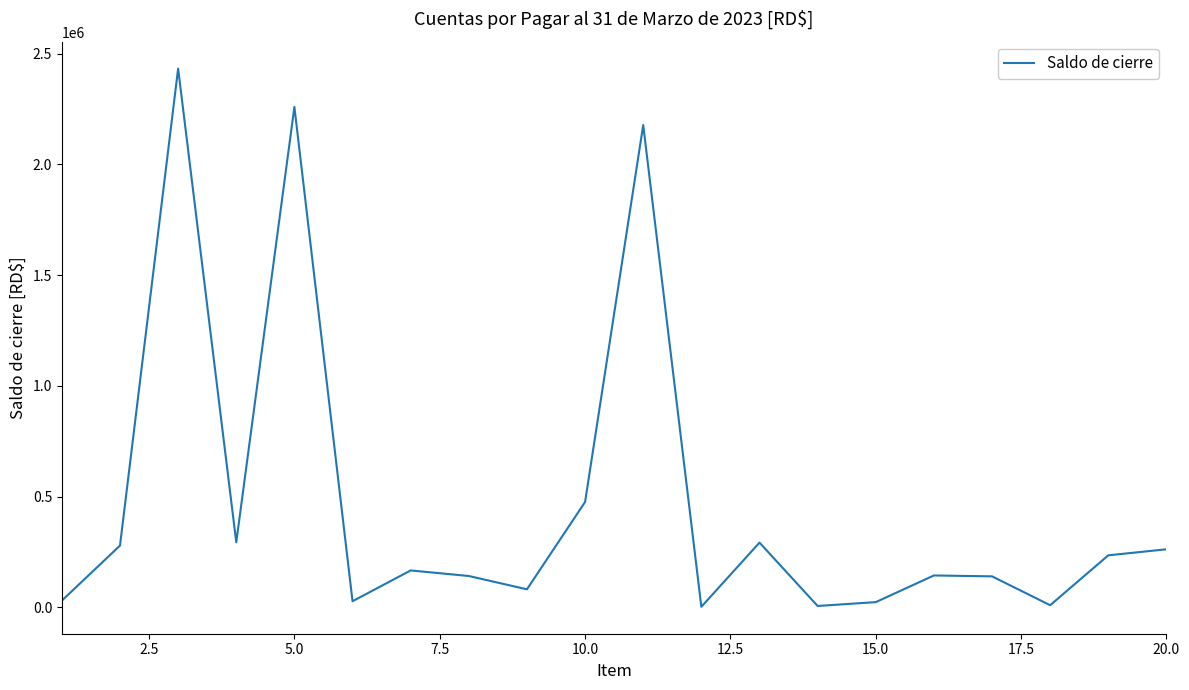

What is the difference between the maximum and minimum values?

2430688.6